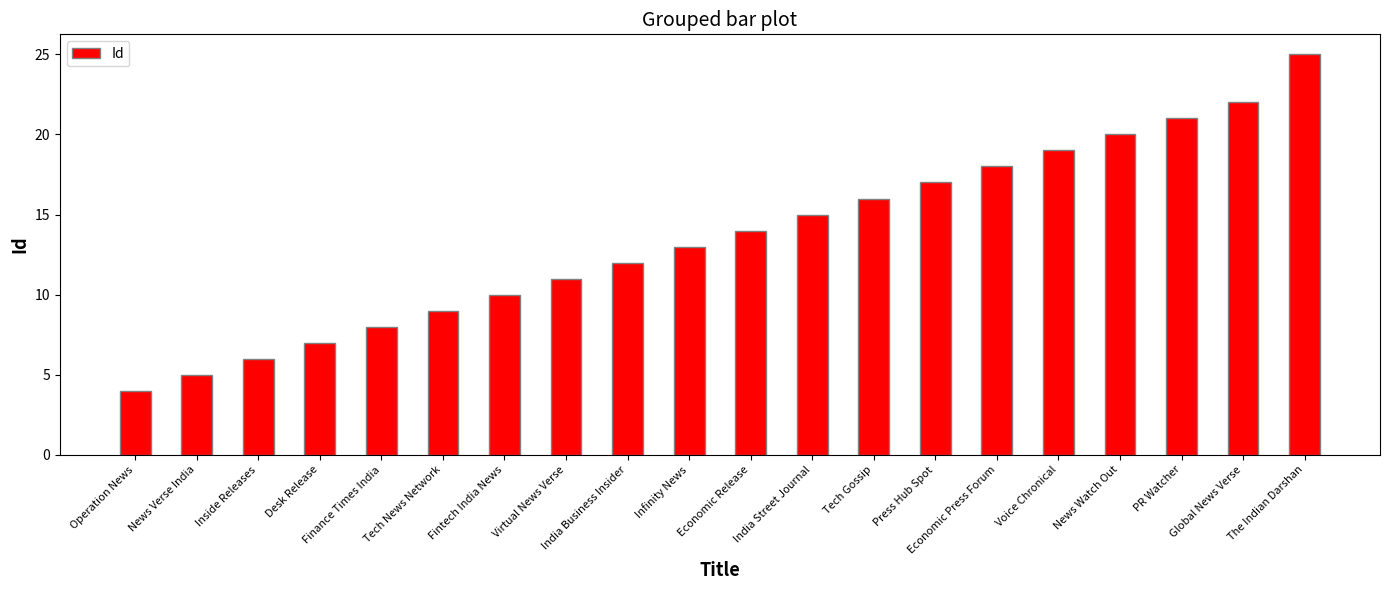

What is the change in value from Operation News to Press Hub Spot?

+13